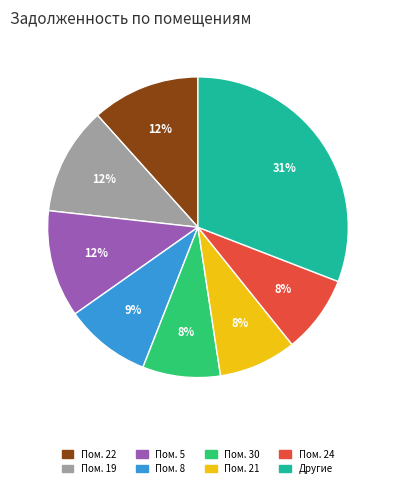

Approximately how many times larger is the value at Пом. 22 compared to Пом. 5?

1.0